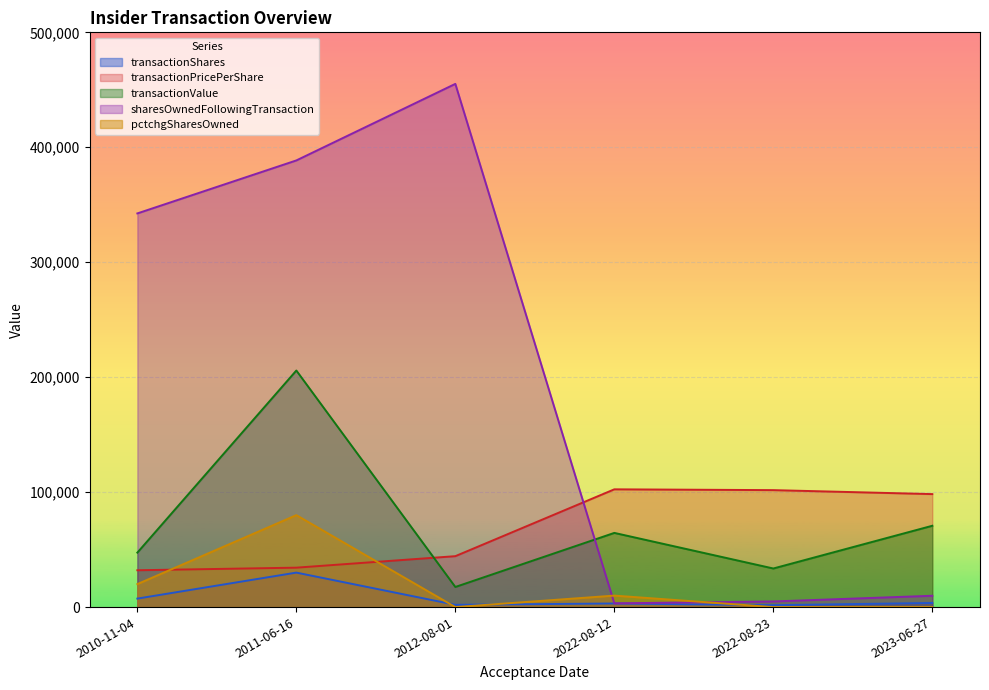

The transactionPricePerShare series shows 34300.0 at 2011-06-16. True or false?

True